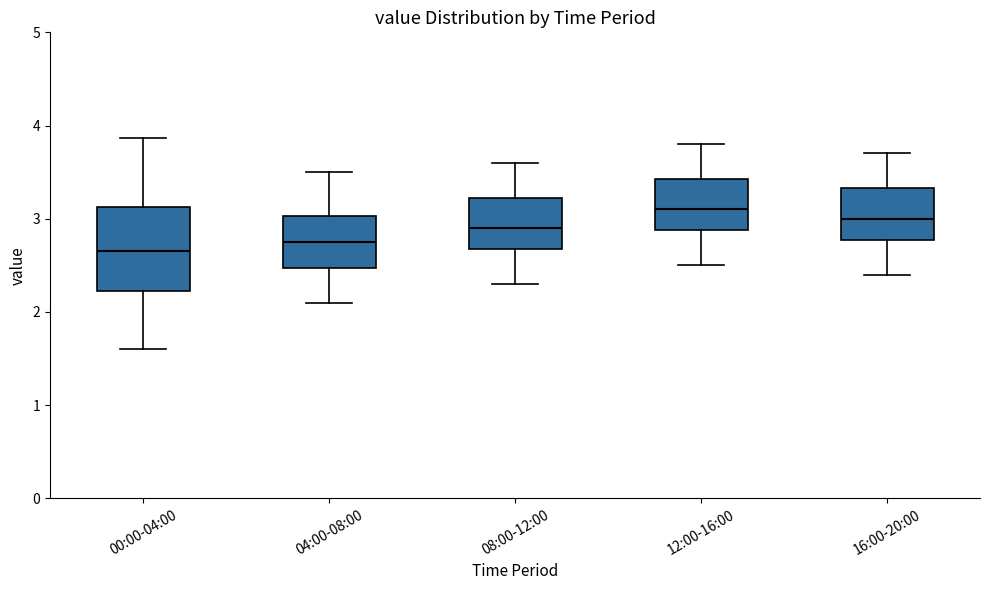

Comparing the boxes themselves (not the whiskers), which one is the tallest?

00:00-04:00